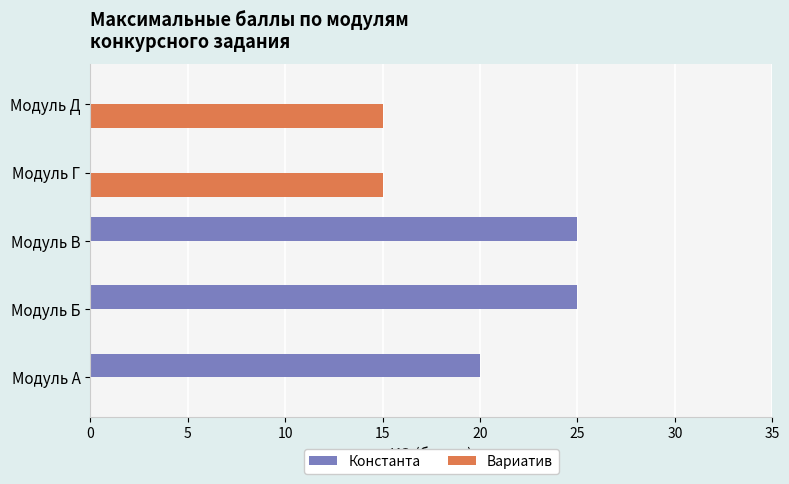

What is the maximum value for Вариатив?

15